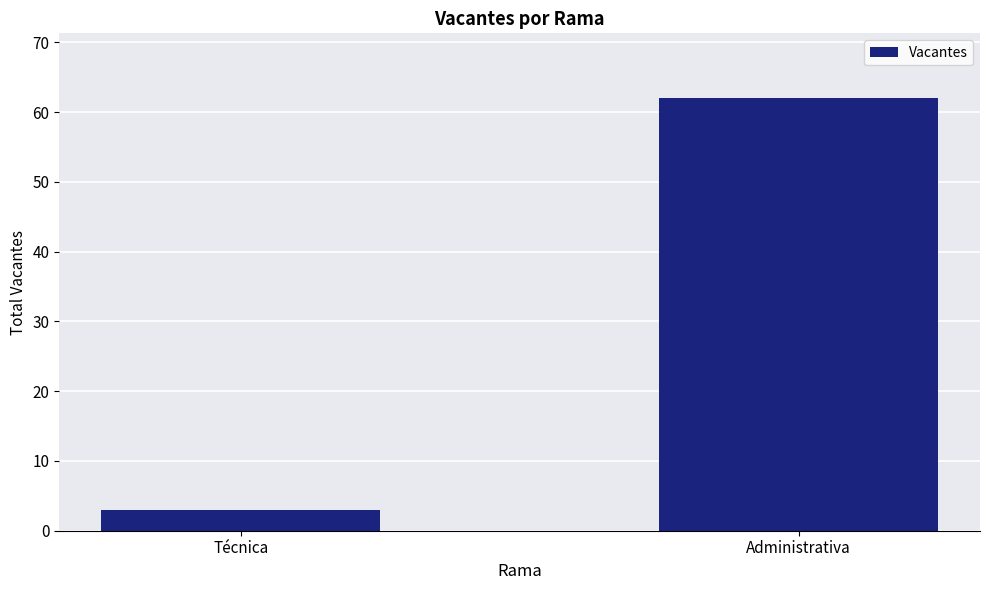

How many series are shown in this chart?

1